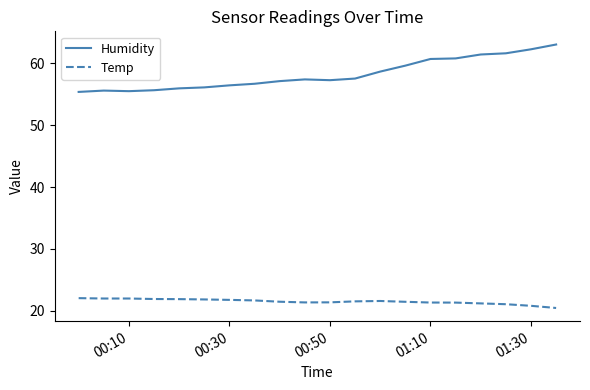

True or false: Temp and Humidity cross at least once.

False